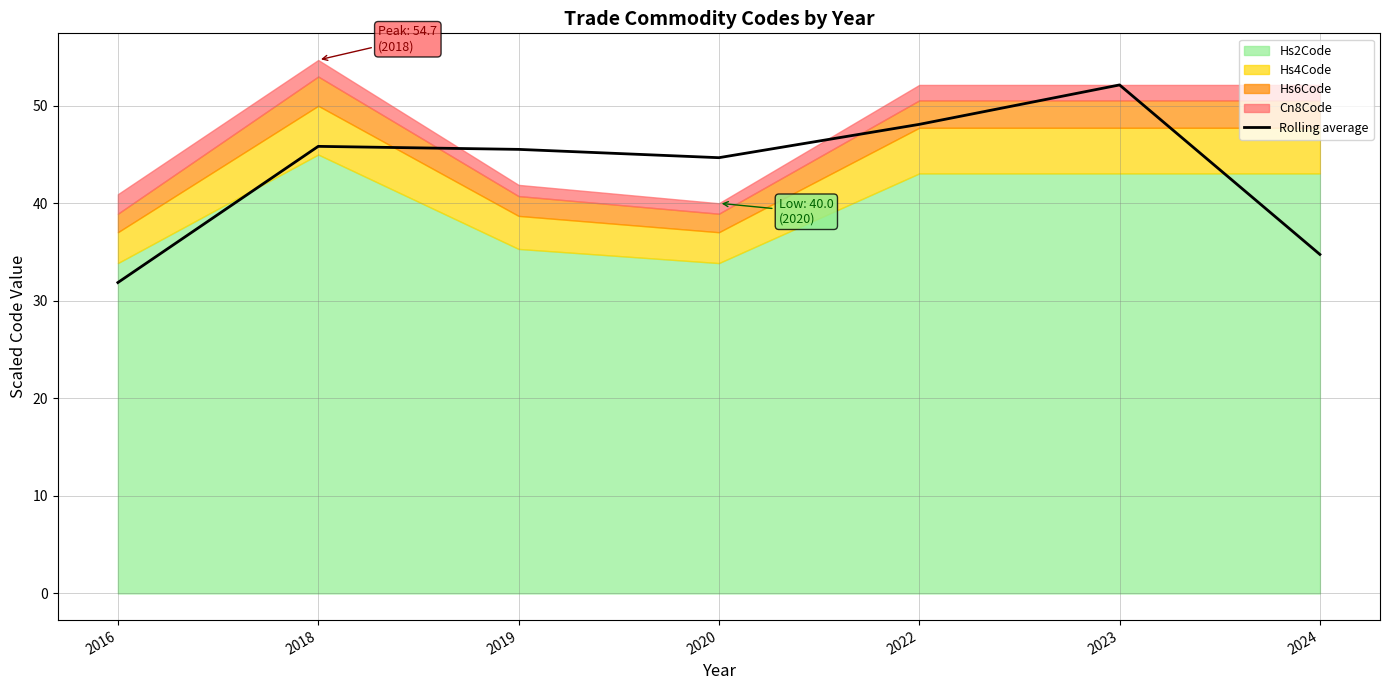

At which category does the data reach its first local valley?

2020